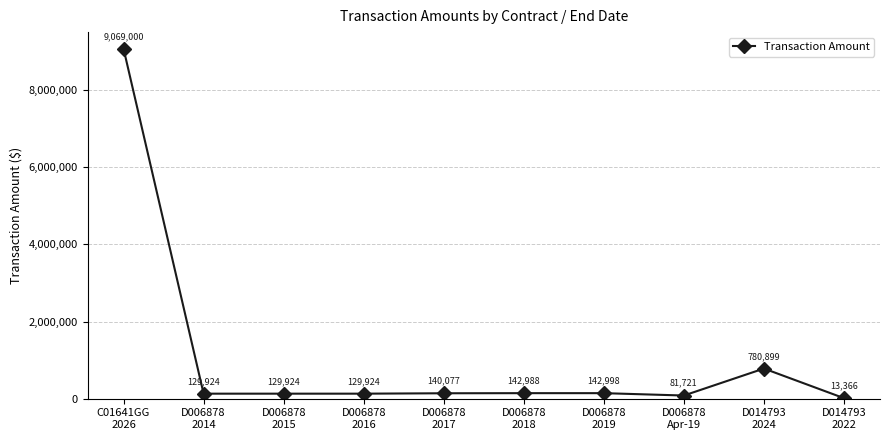

How many interior local peaks (higher than both neighbors) does the data have?

2